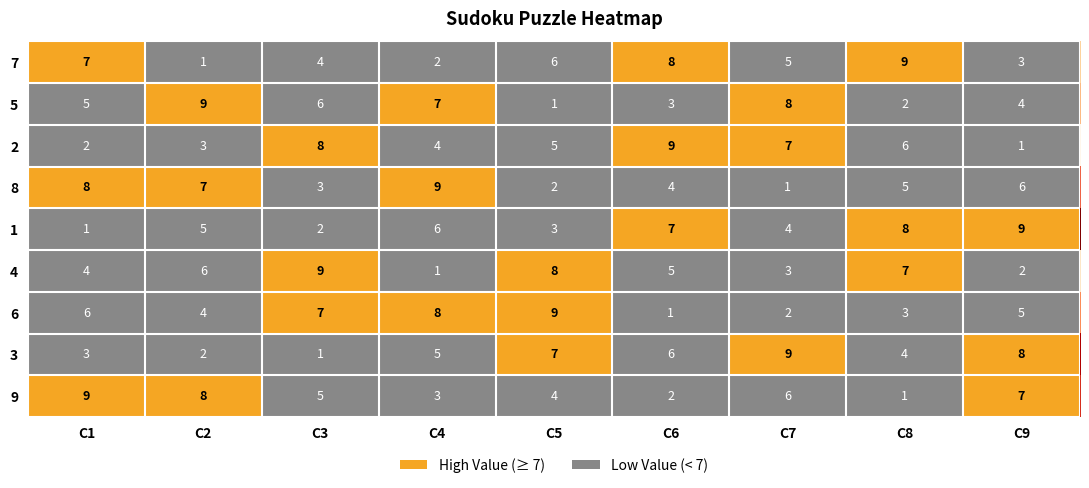

What is the greatest value displayed?

9